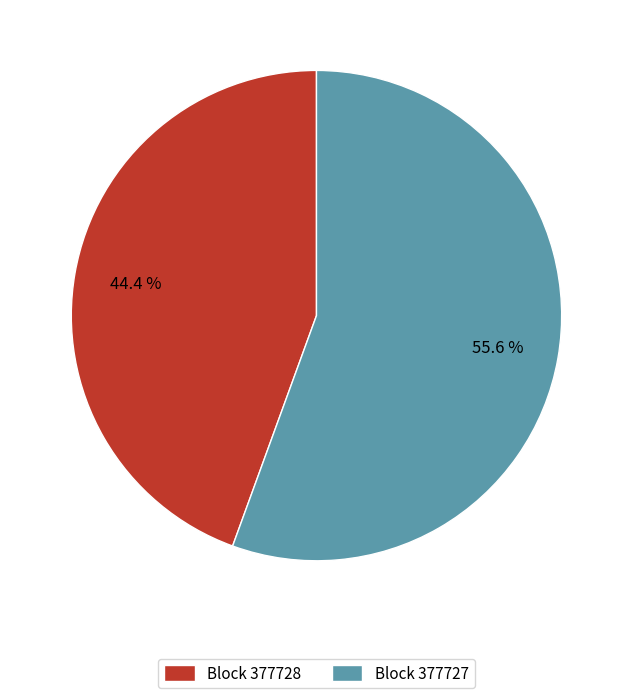

Rank the categories by value from highest to lowest.

Block 377727, Block 377728